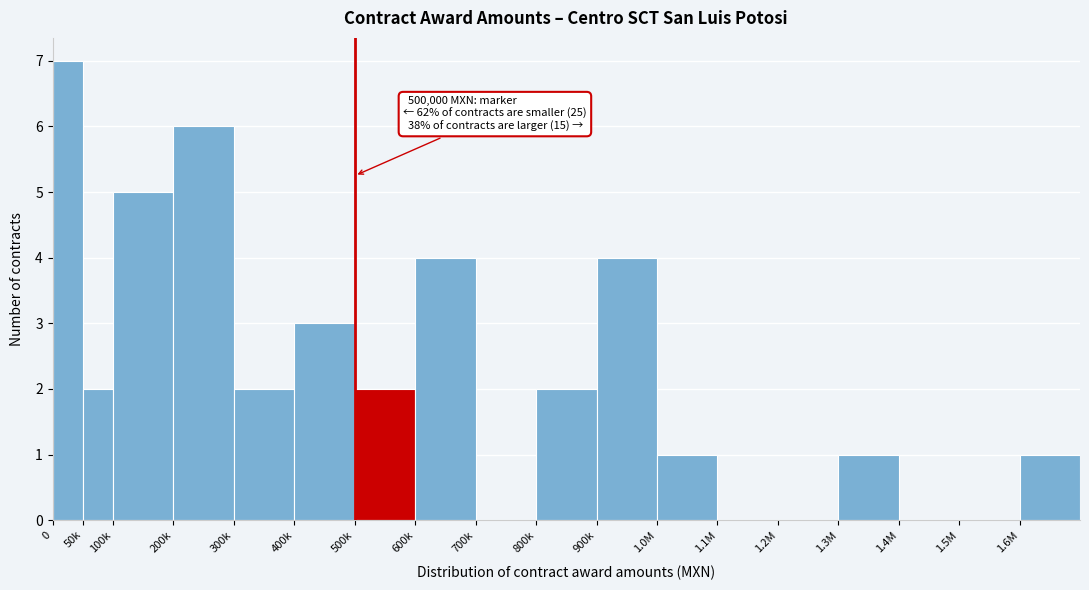

Reading left to right, extract all data points from this chart.

0=7	50k=2	100k=5	200k=6	300k=2	400k=3	500k=2	600k=4	700k=0	800k=2	900k=4	1.0M=1	1.1M=0	1.2M=0	1.3M=1	1.4M=0	1.5M=0	1.6M=1